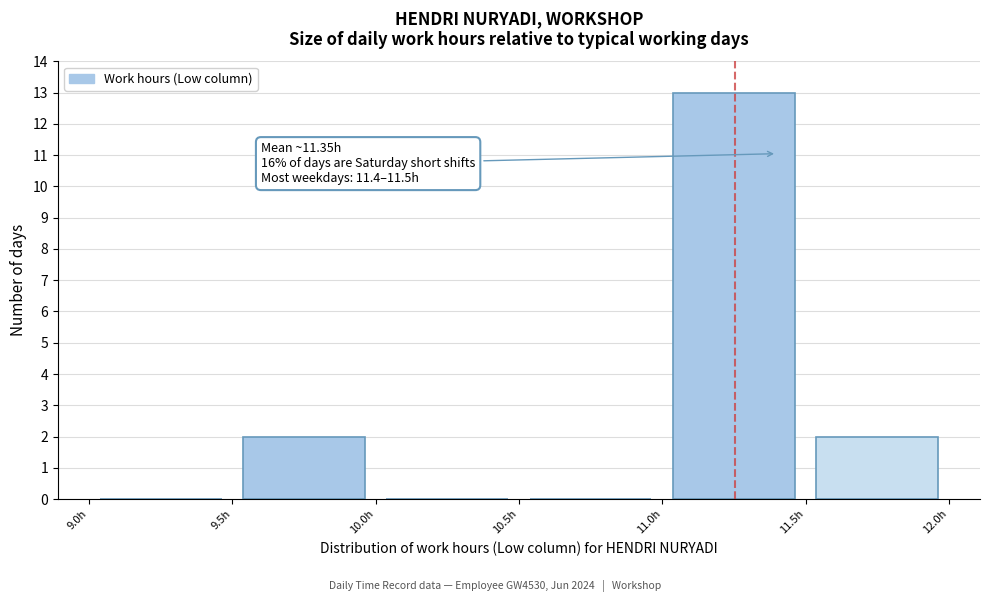

Which range on the x-axis has the tallest bar?

11.0 to 11.5